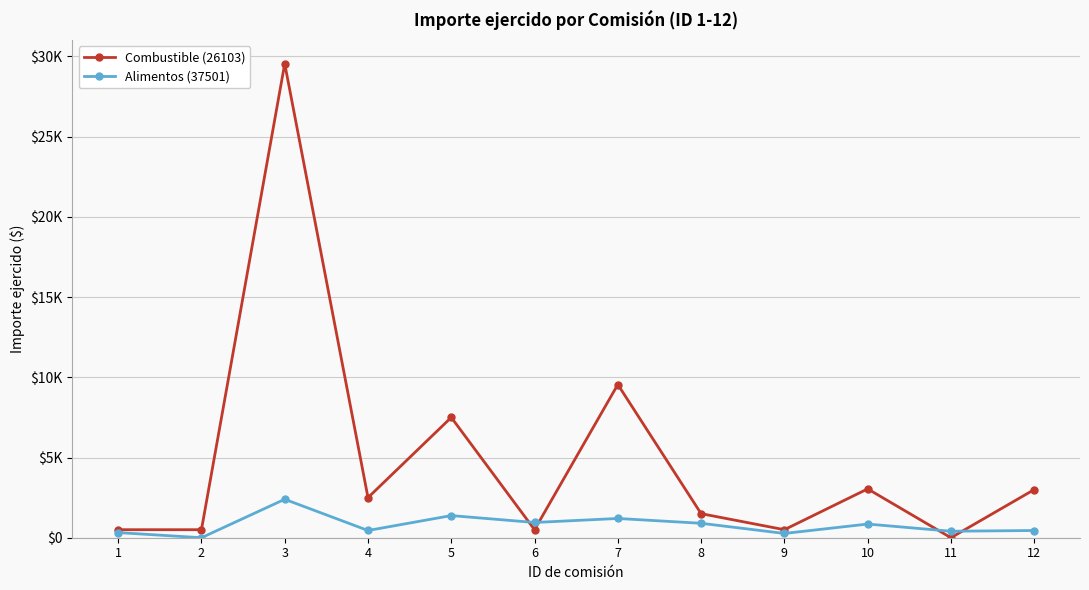

Is this an area chart (filled region under the line)?

No